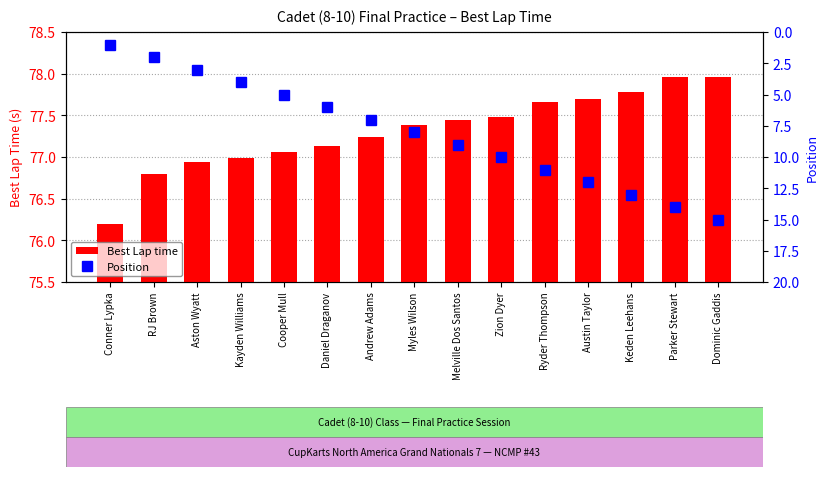

Between Cooper Mull and Keden Leehans, which series saw the biggest shift?

Position